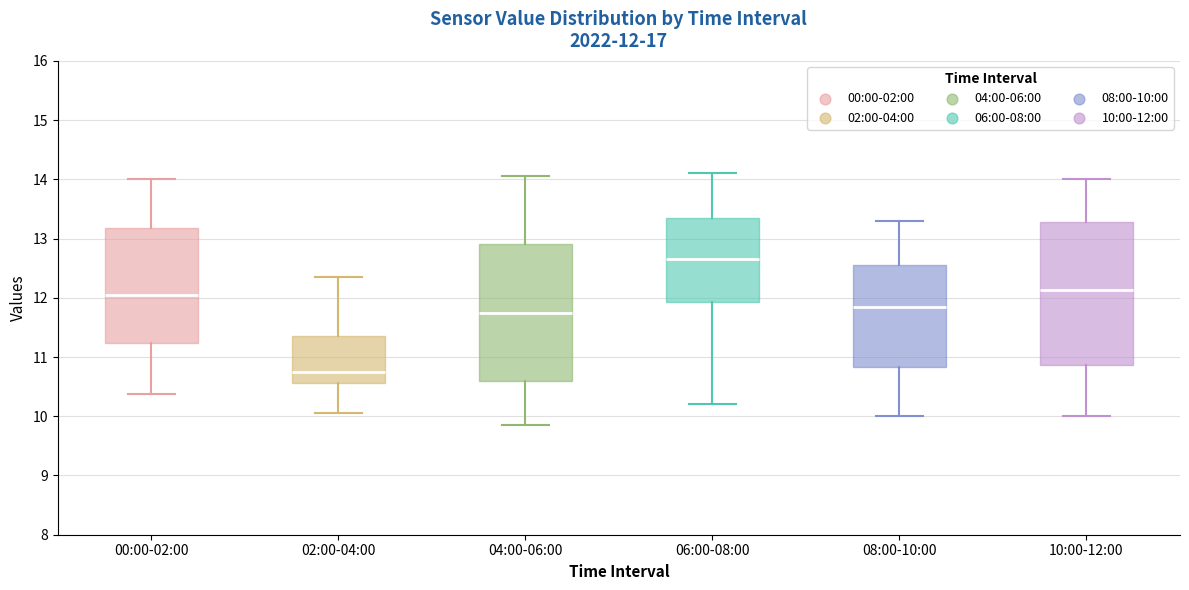

Comparing the boxes themselves (not the whiskers), which one is the tallest?

10:00-12:00